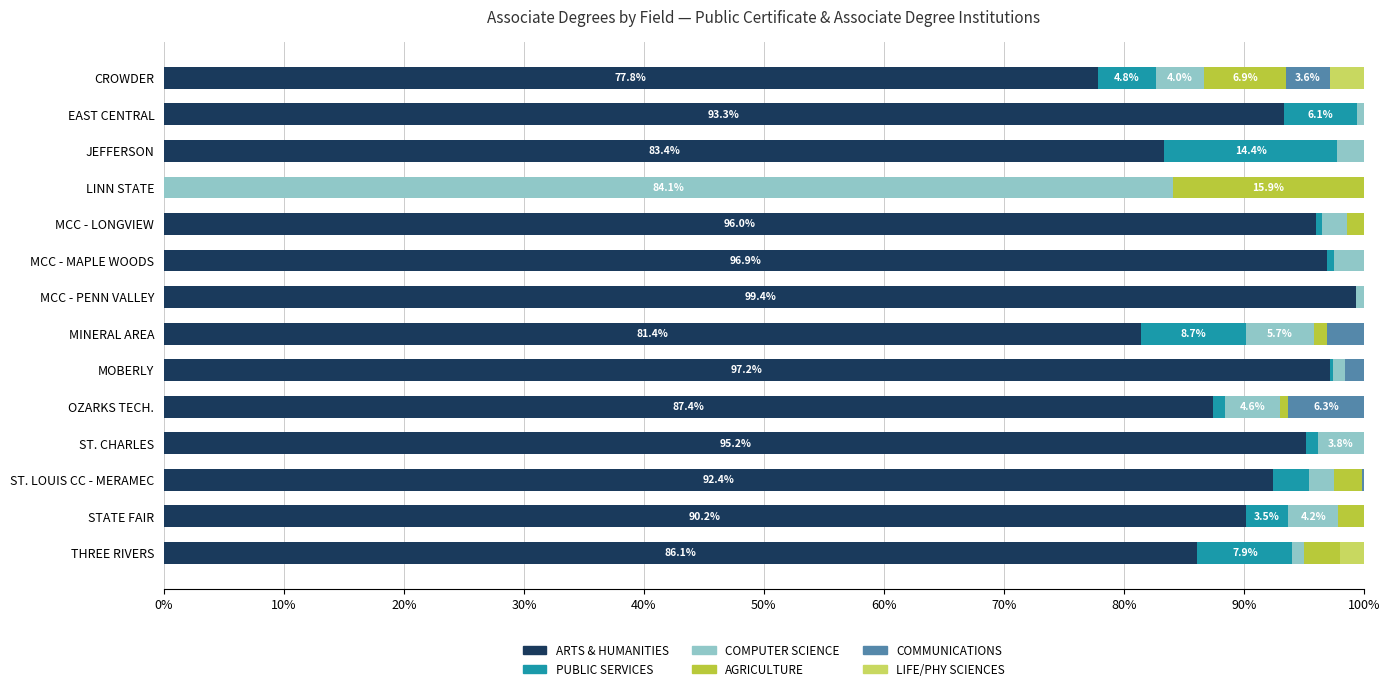

What is the maximum value for ARTS & HUMANITIES?

99.4